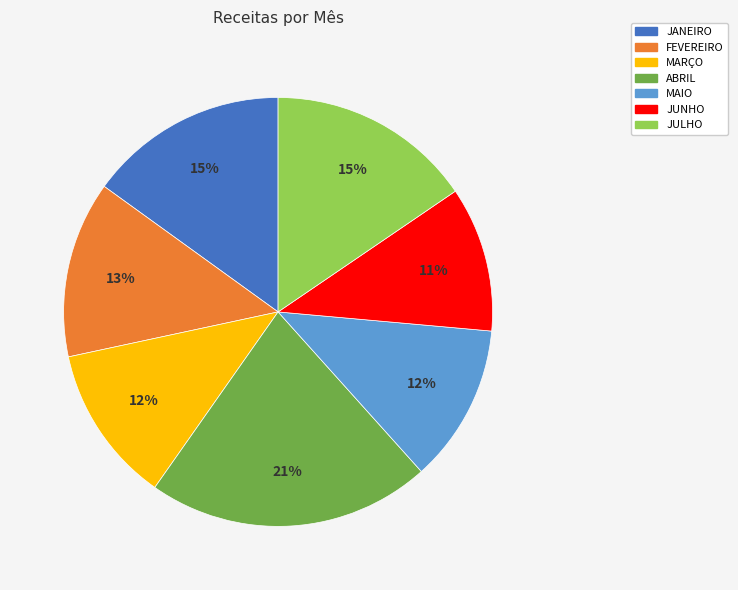

Which has a higher value, JUNHO or ABRIL?

ABRIL